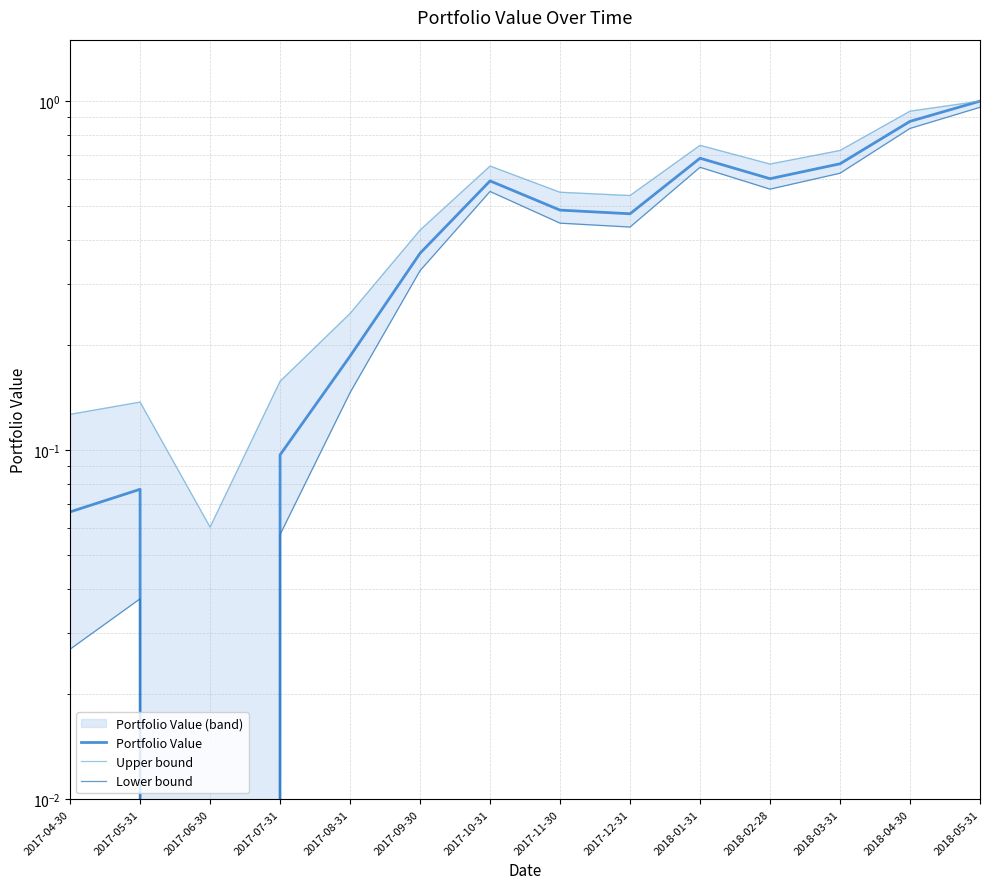

How many categories are shown in the chart?

14